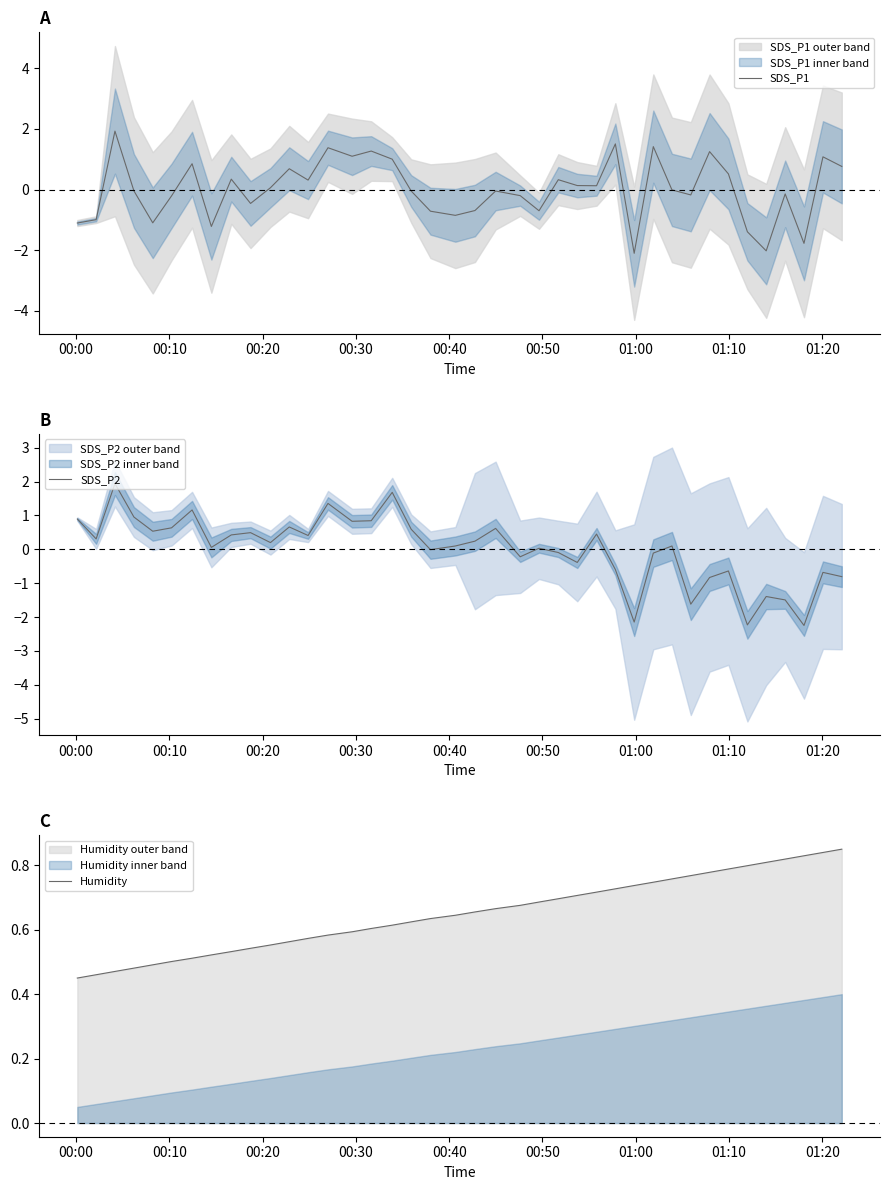

Rank the series by their maximum value, from highest to lowest.

SDS_P2, SDS_P1, Humidity